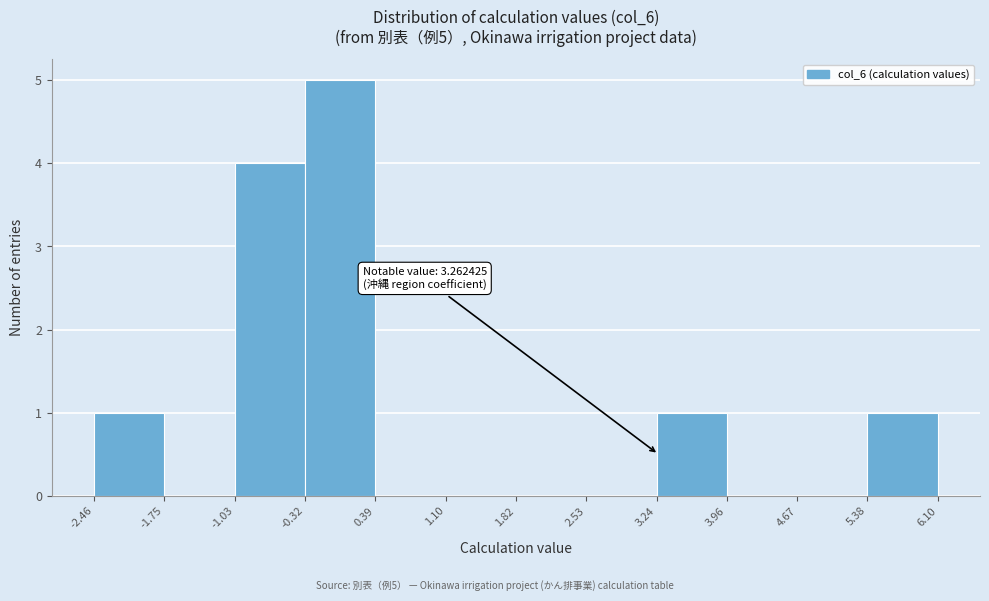

Which range on the x-axis has the tallest bar?

-0.32 to 0.39